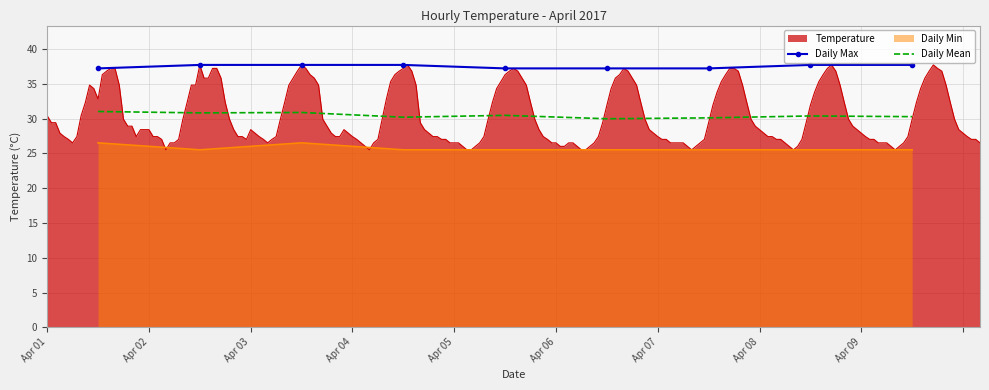

True or false: Daily Min and Daily Max cross at least once.

False